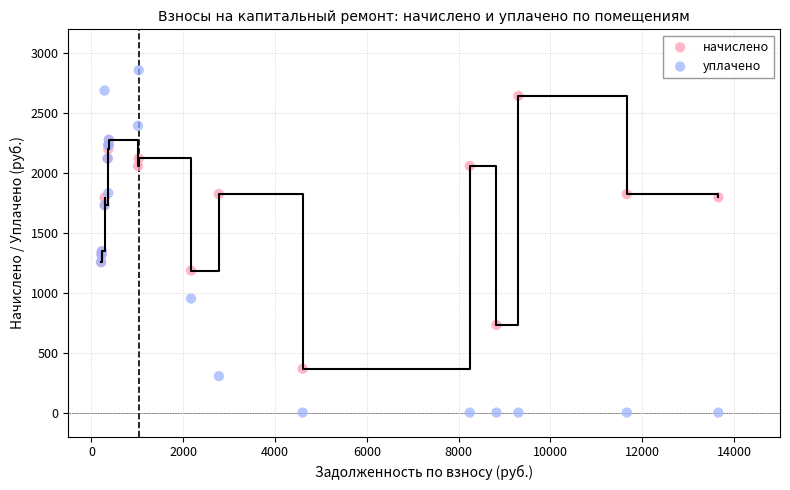

What are all the series names shown in the legend?

начислено, уплачено